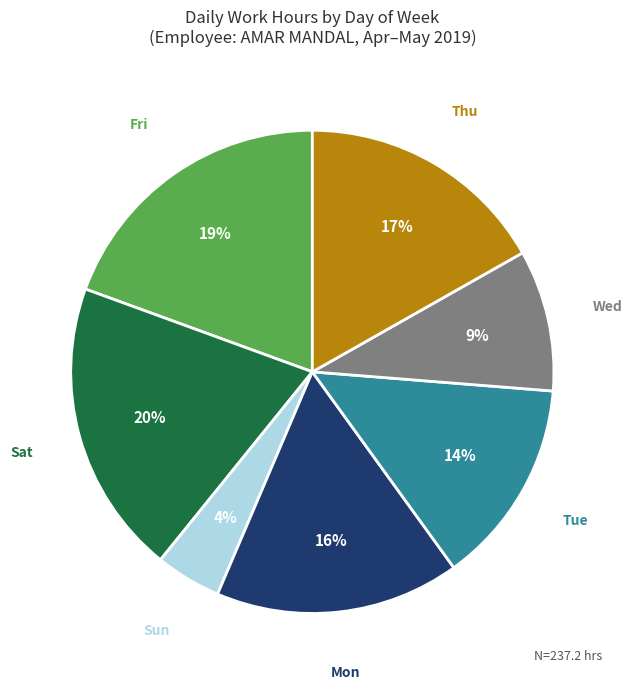

Which slice is the smallest?

Sun